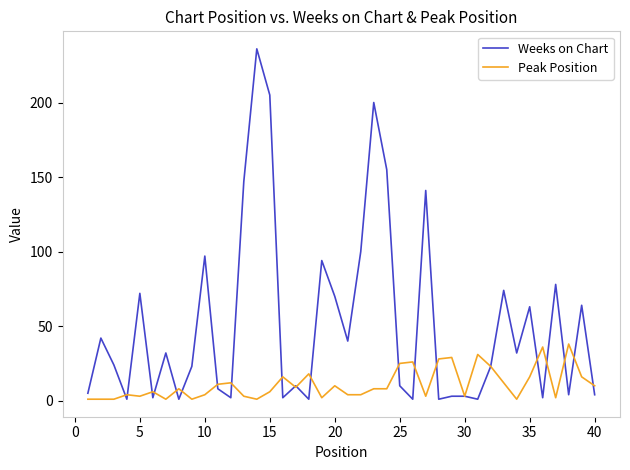

Which series has the widest spread of values?

Weeks on Chart